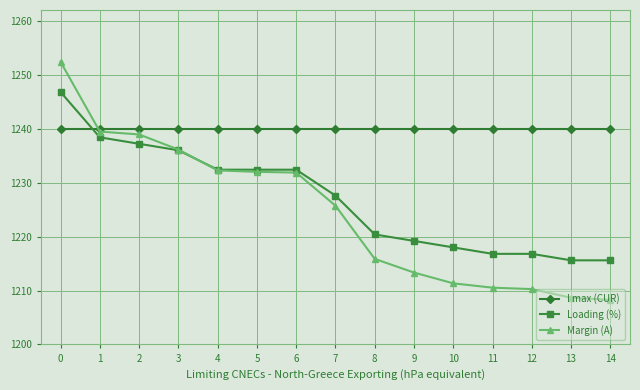

What is the sum of the Loading (%) values at 5 and 14?

2448.0